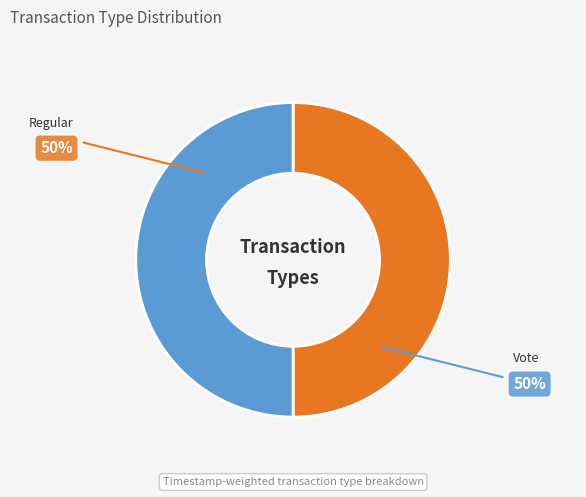

What percentage is the Vote slice, to the nearest percent?

50%